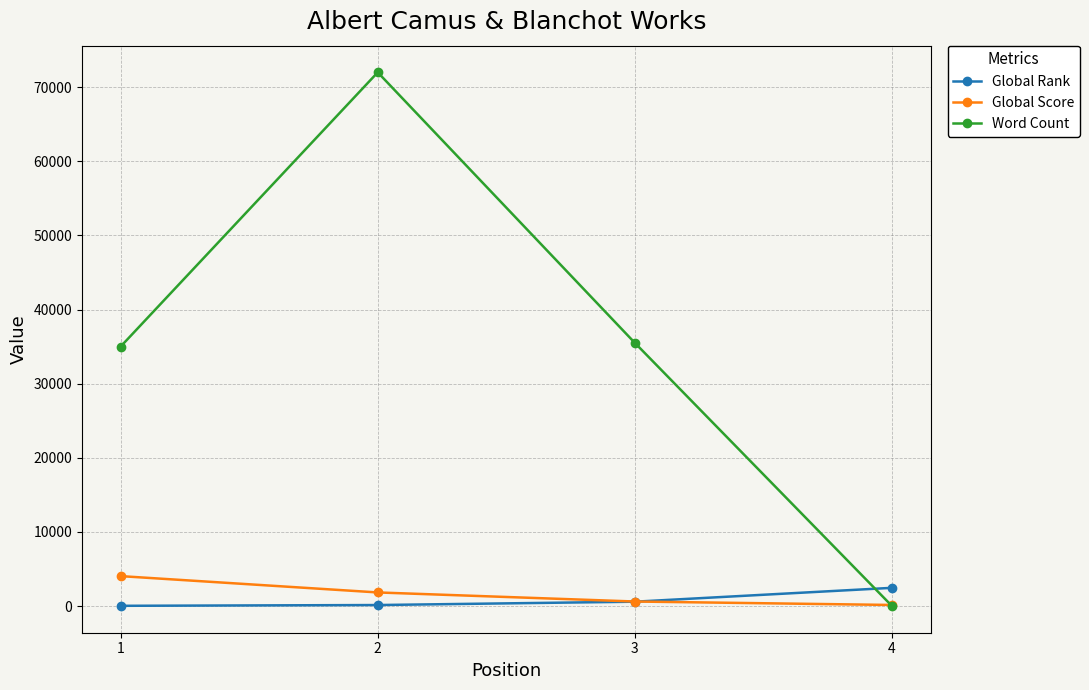

Which series has the largest range (max minus min)?

Word Count